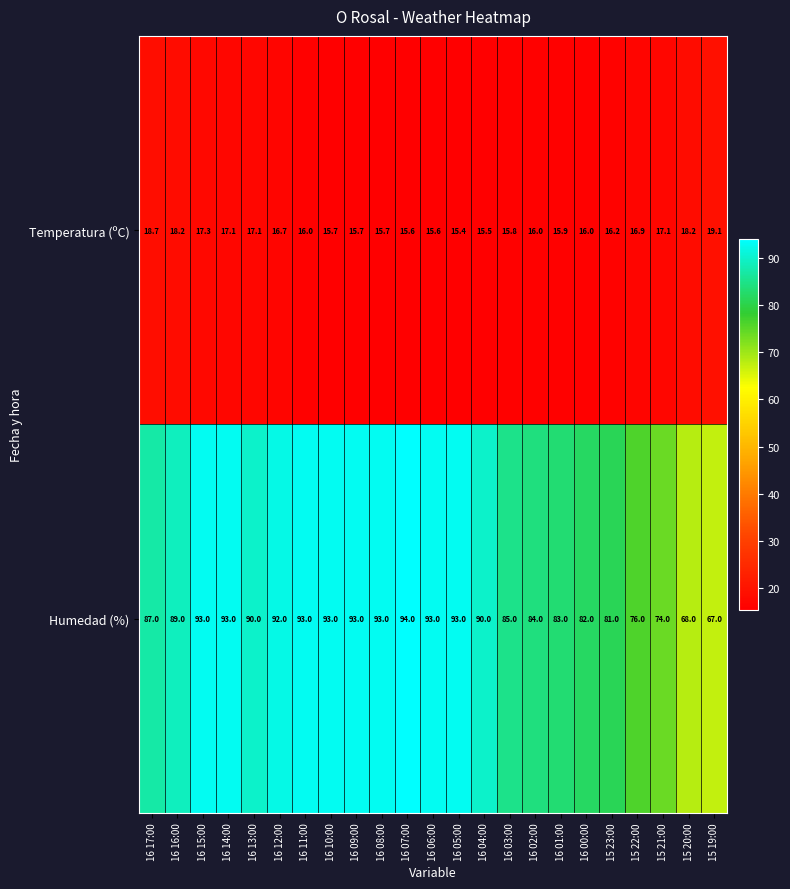

Rank the series at 16 14:00 from lowest to highest value.

Temperatura (ºC), Humedad (%)